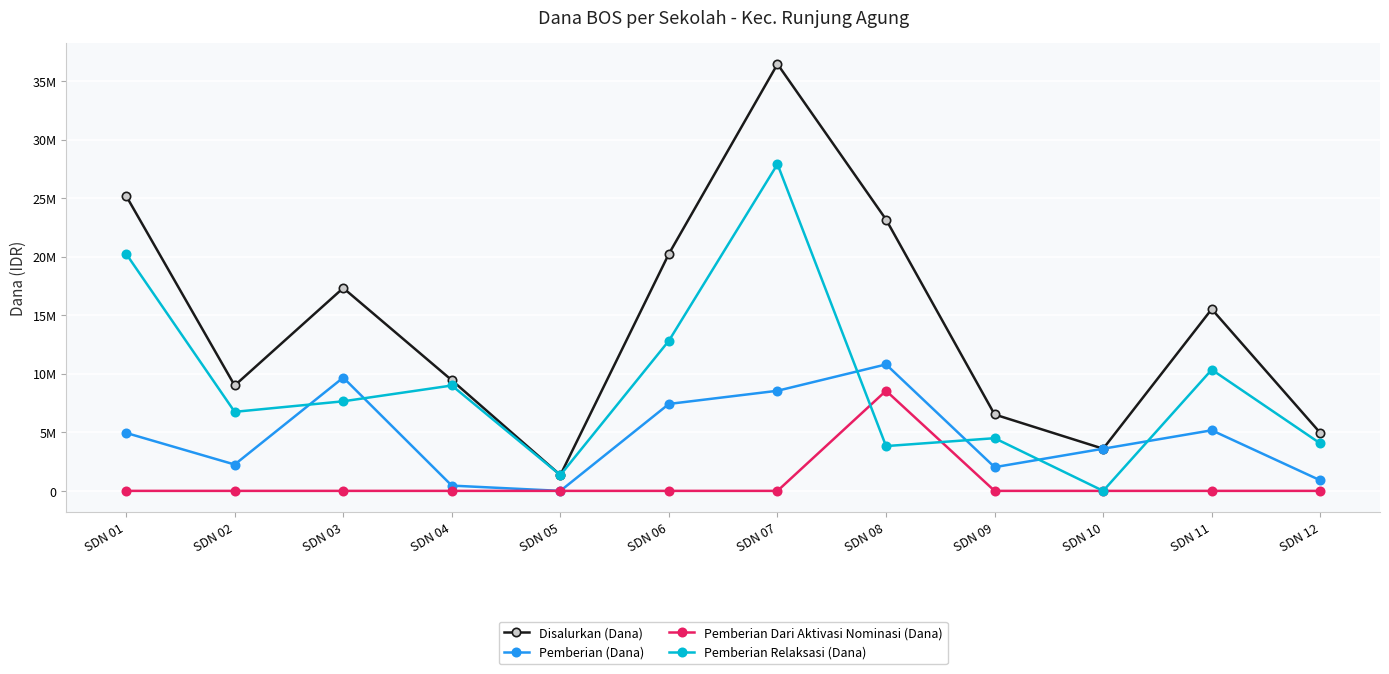

Does the chart have visible grid lines?

Yes